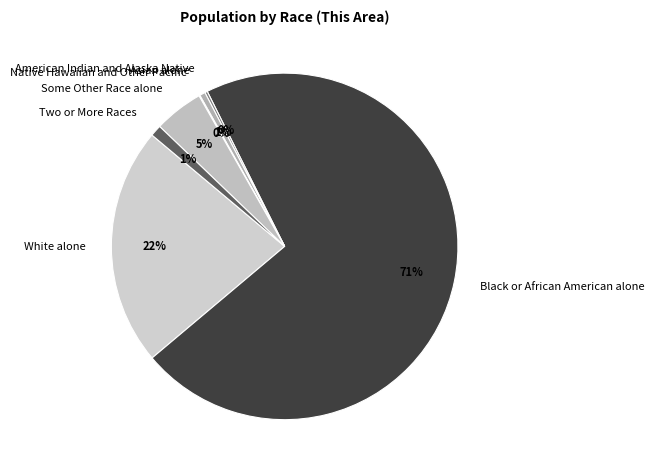

Is there any slice that represents more than half of the pie?

Yes